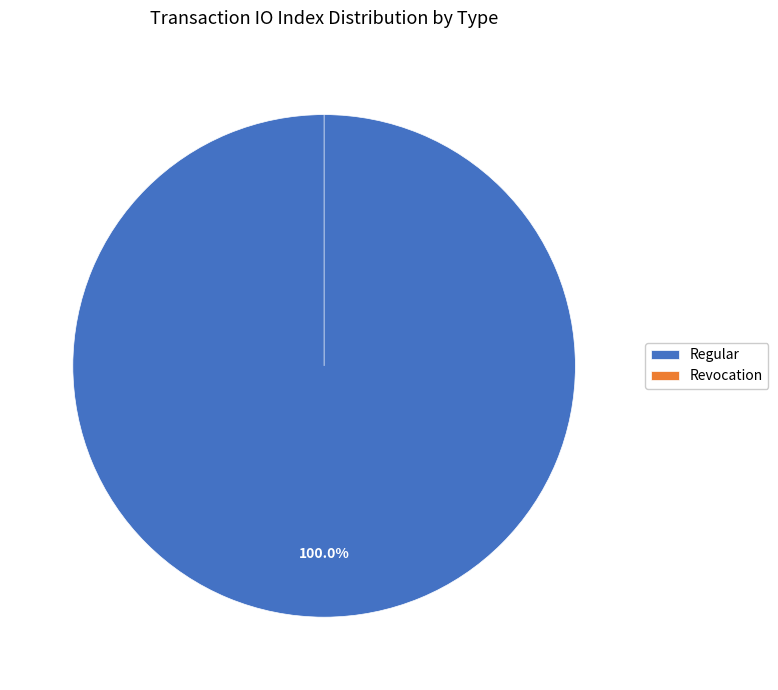

Rank the categories by value from highest to lowest.

Regular, Revocation